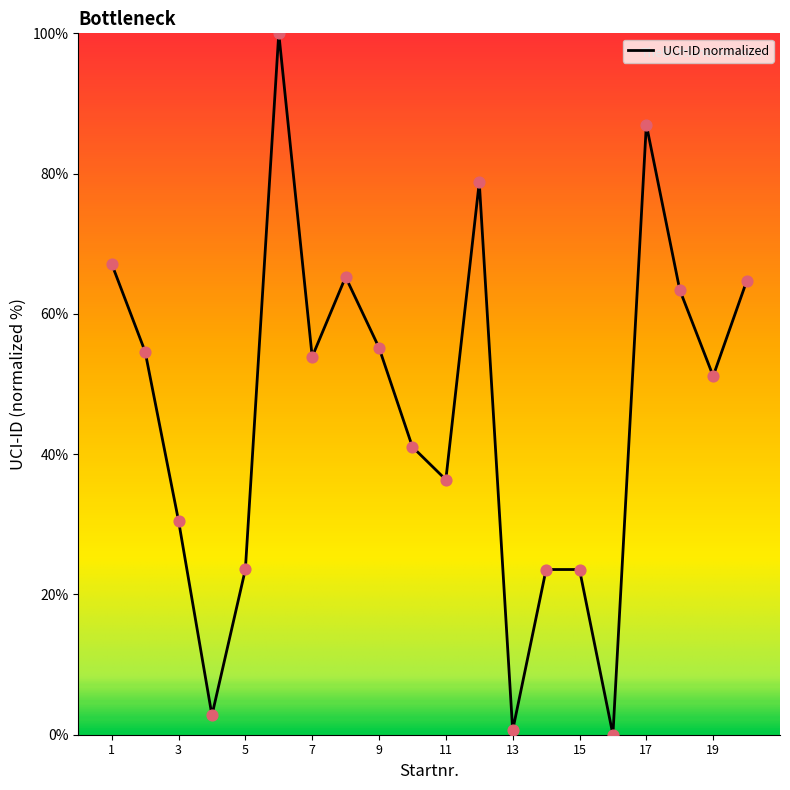

What is the greatest value displayed?

100.0